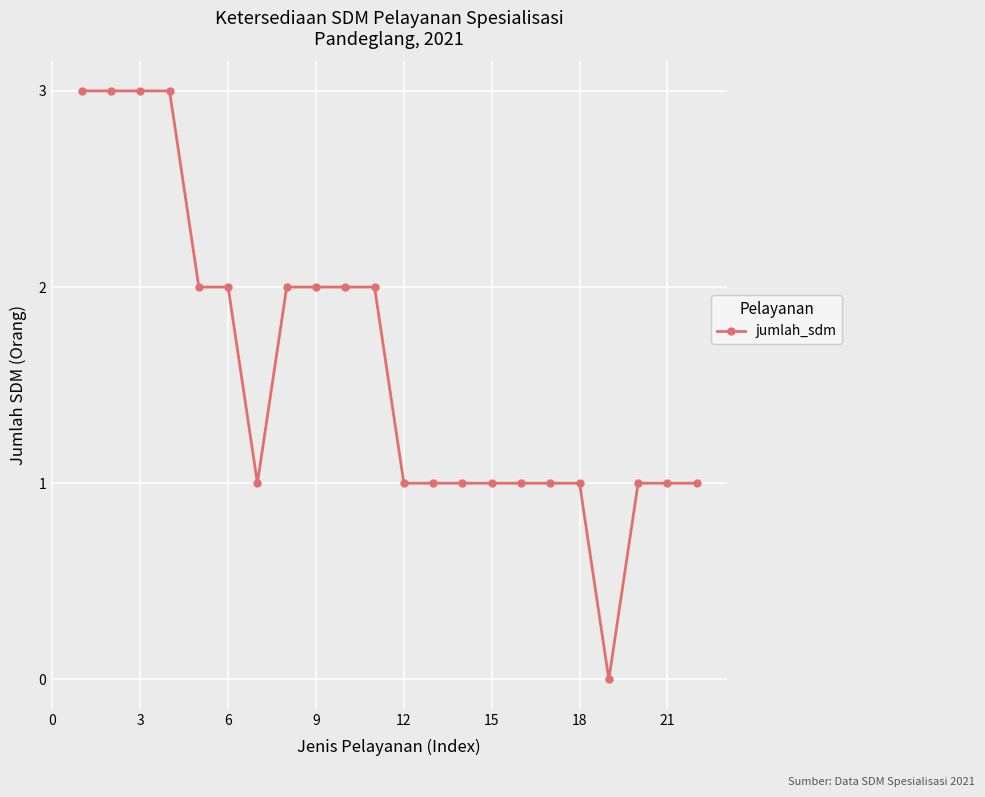

What is the difference between the second highest and minimum values?

3